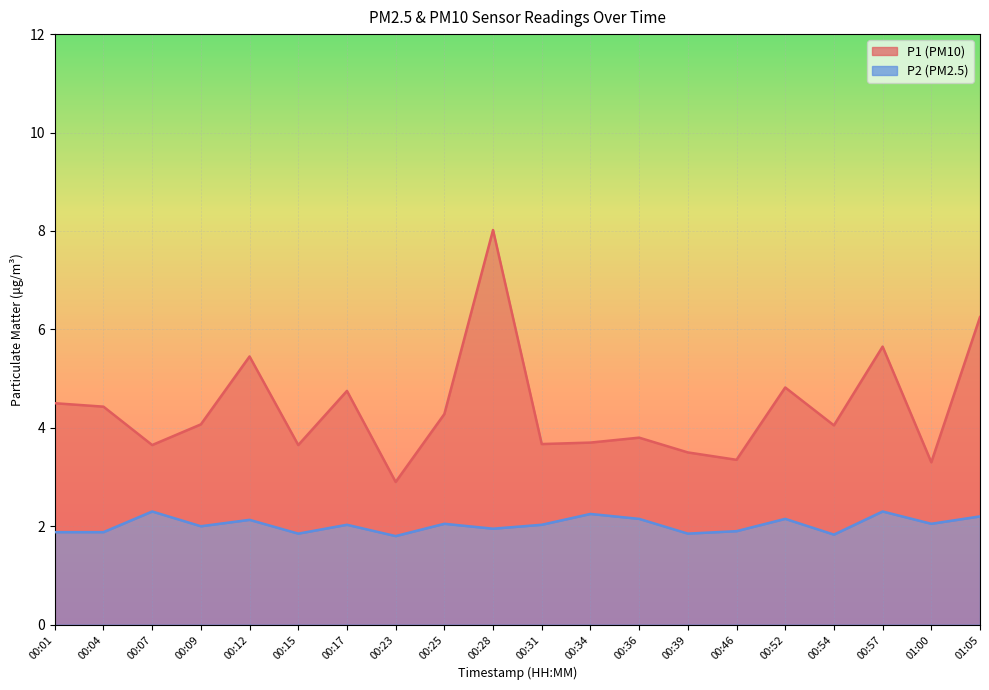

How many data points in P1 are above 4?

11